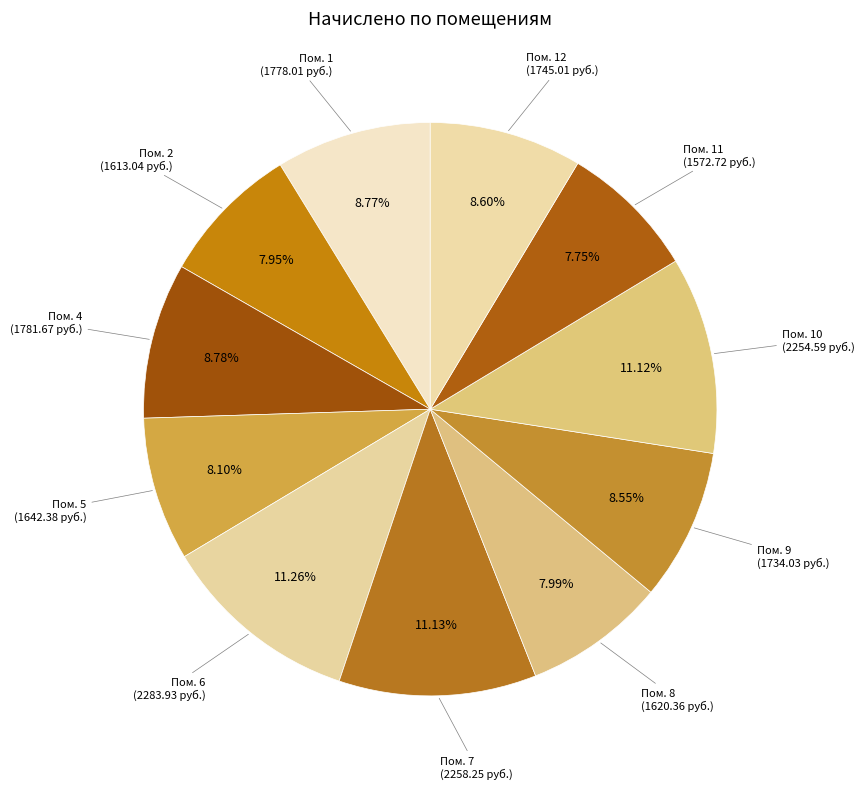

How many slices are in this pie chart?

11